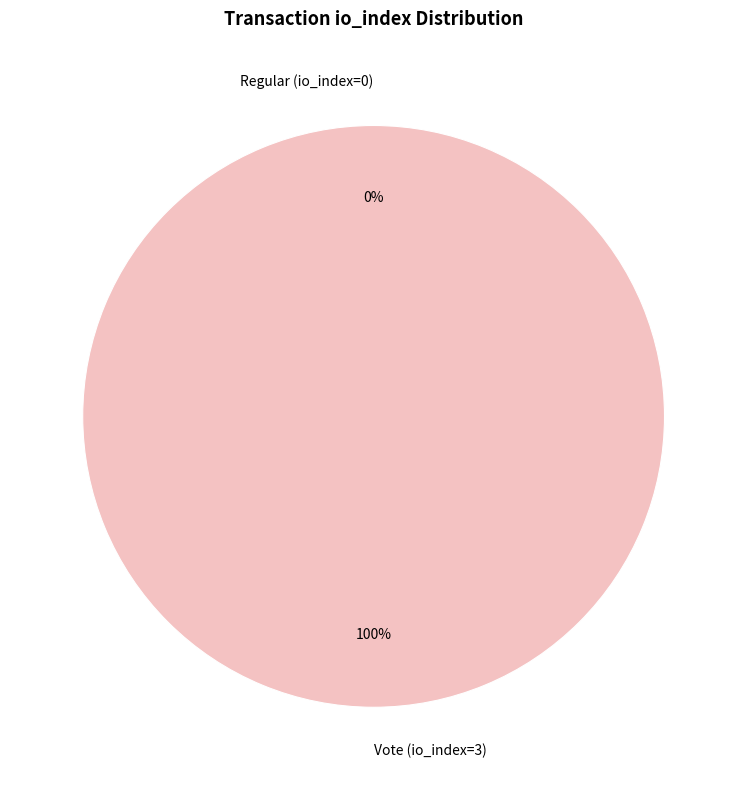

Which slice is the smallest?

Regular (io_index=0)